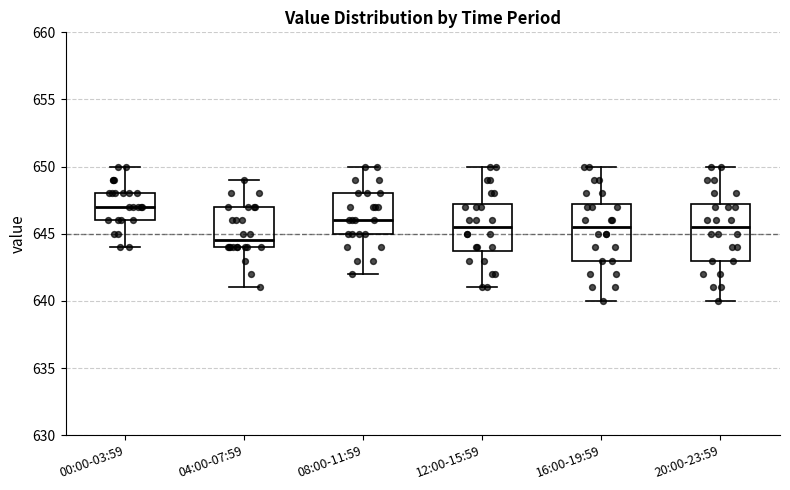

Reading left to right, transcribe this box plot: for each box, give where its median line is, the range the box spans, and where its two whiskers end, as read against the y-axis. The values are not printed on the chart, so give them approximately, as read against the axis.

00:00-03:59: median 647.0, box 646.0 to 648.0, whiskers 644.0 to 650.0
04:00-07:59: median 644.5, box 644.0 to 647.0, whiskers 641.0 to 649.0
08:00-11:59: median 646.0, box 645.0 to 648.0, whiskers 642.0 to 650.0
12:00-15:59: median 645.5, box 644.0 to 647.5, whiskers 641.0 to 650.0
16:00-19:59: median 645.5, box 643.0 to 647.5, whiskers 640.0 to 650.0
20:00-23:59: median 645.5, box 643.0 to 647.5, whiskers 640.0 to 650.0